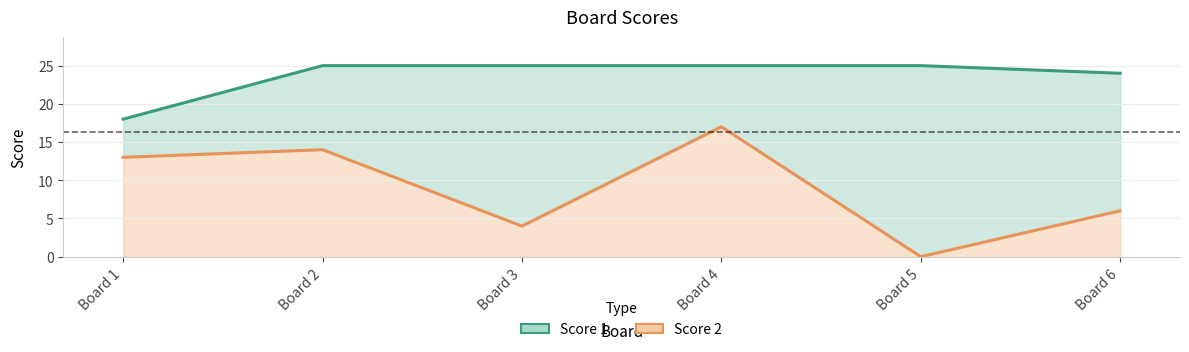

True or false: Score 2 and Score 1 intersect in this chart.

False